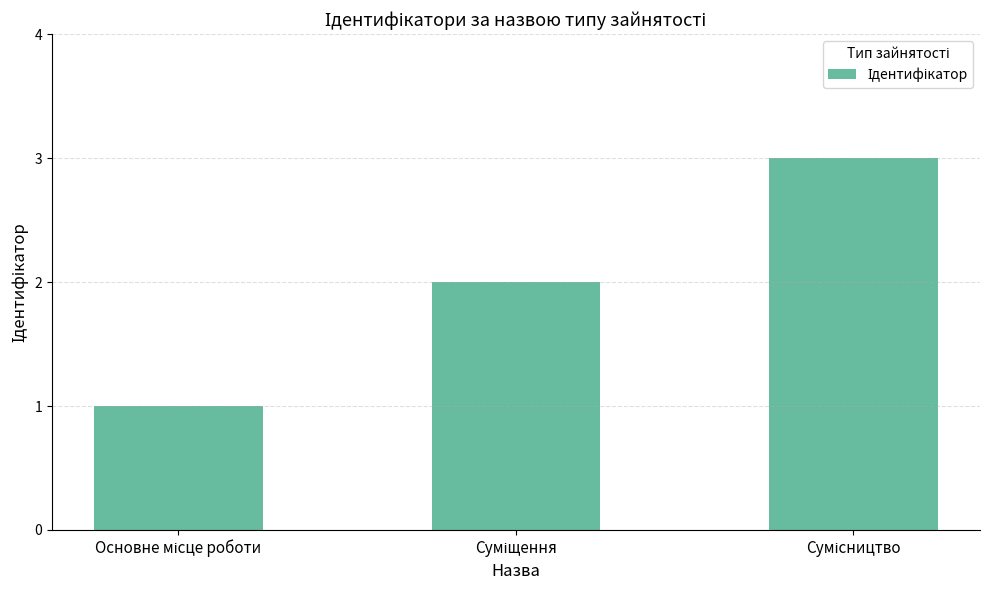

What is the sum of all values?

6